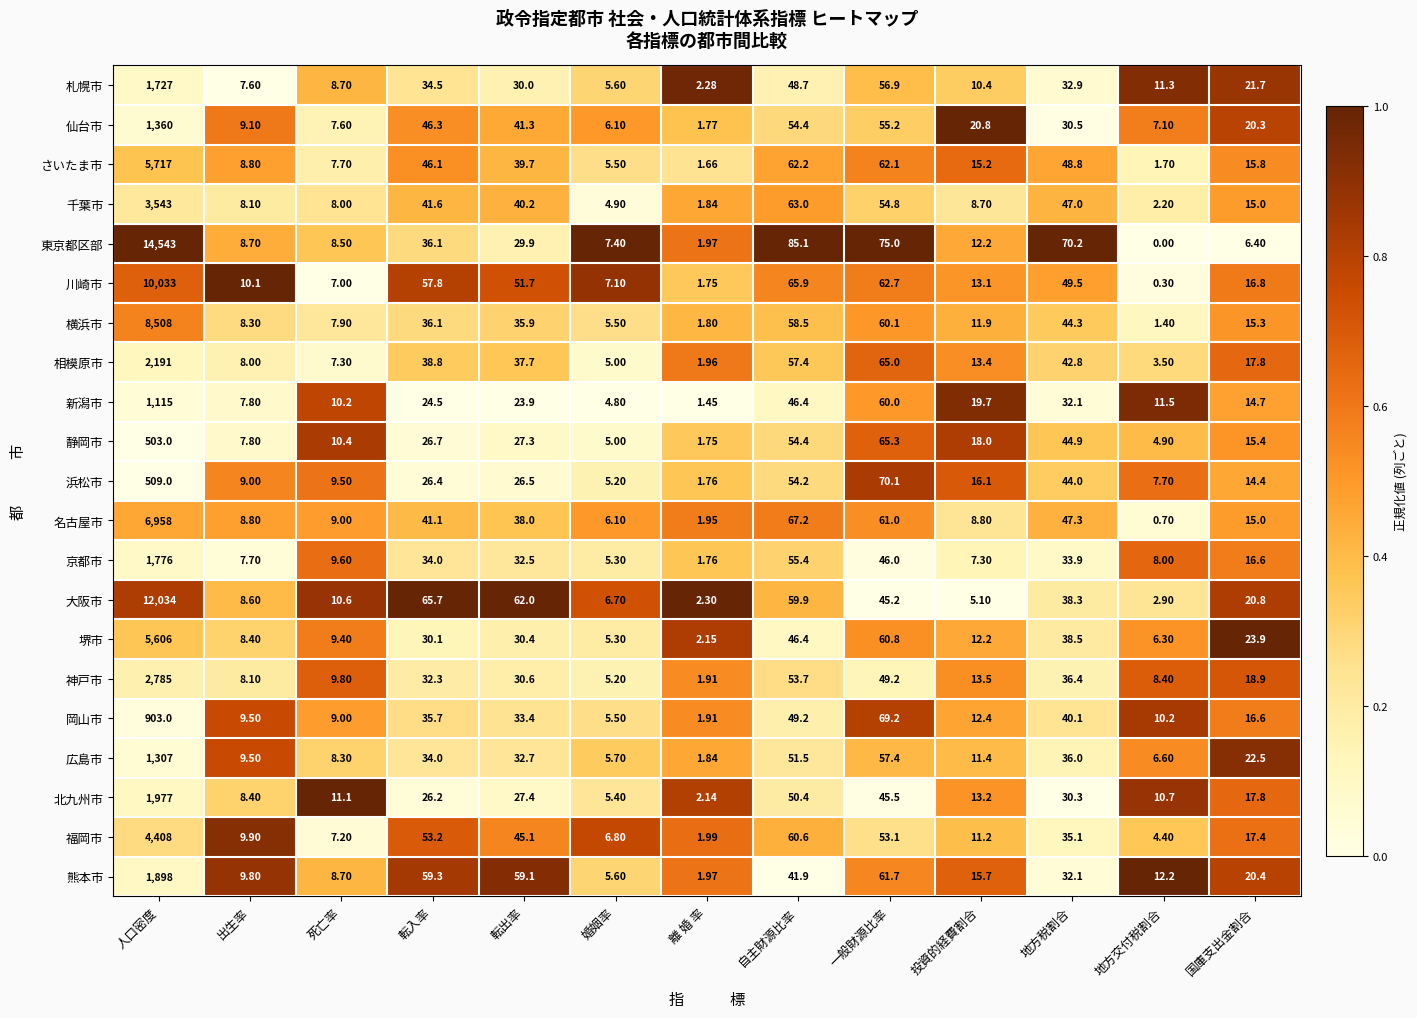

At which label is 名古屋市 closest to 3479?

自主財源比率